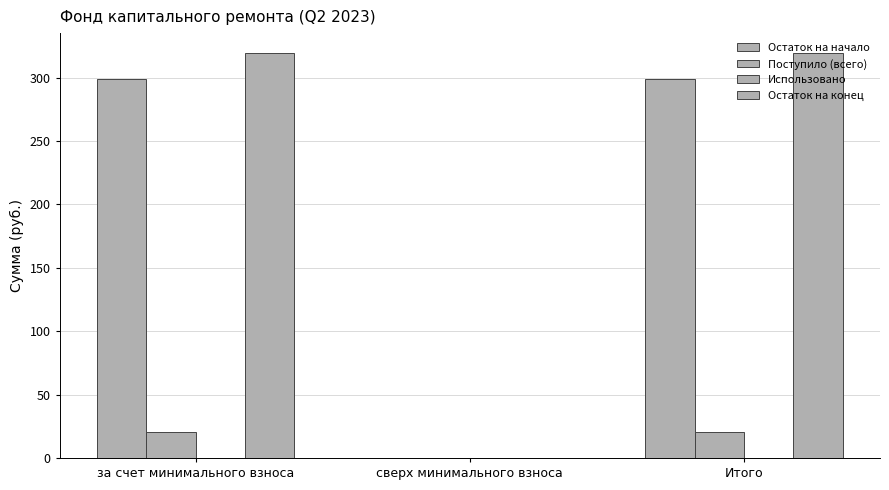

How many values in Поступило (всего) are above zero?

2